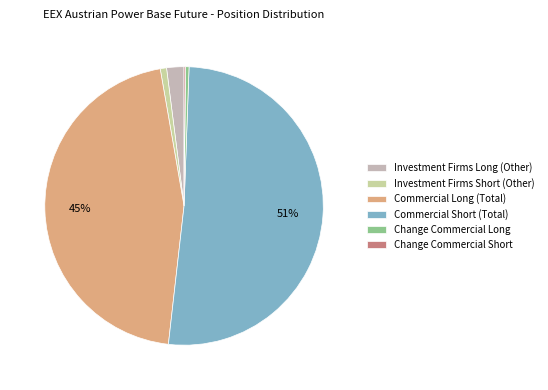

What percentage is the Investment Firms Long (Other) slice, to the nearest percent?

2%